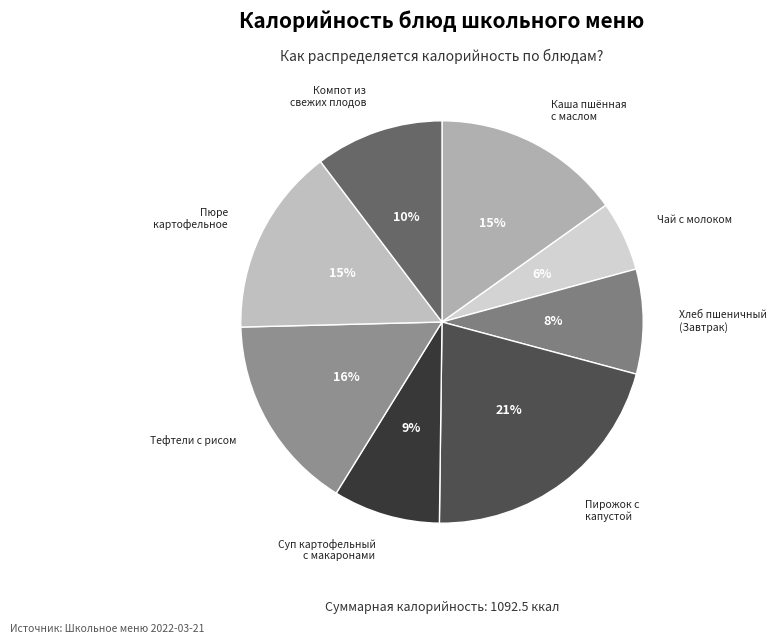

Which has a higher value, Суп картофельный с макаронами or Пирожок с капустой?

Пирожок с капустой